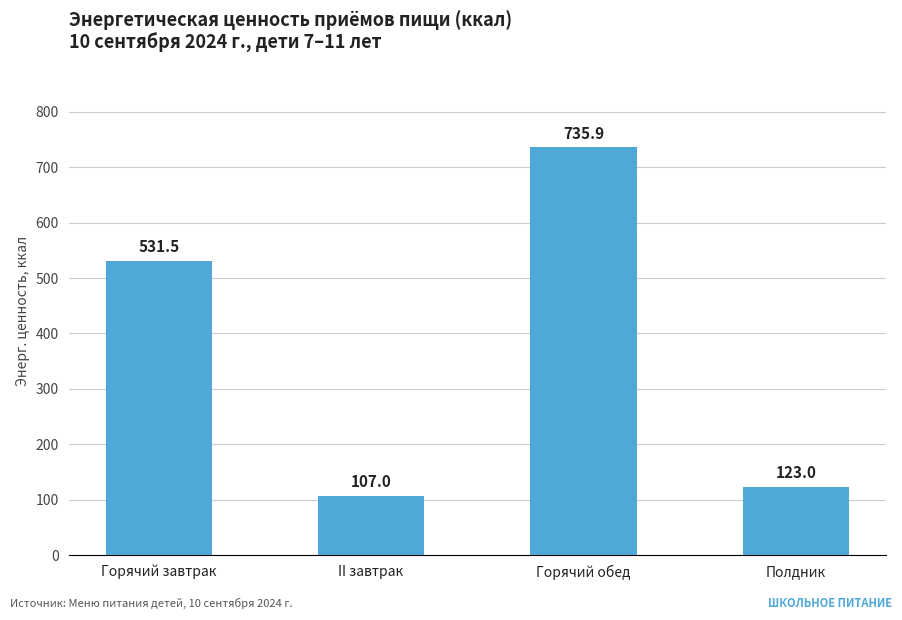

Is it true that the value at Горячий обед is 735.9?

True